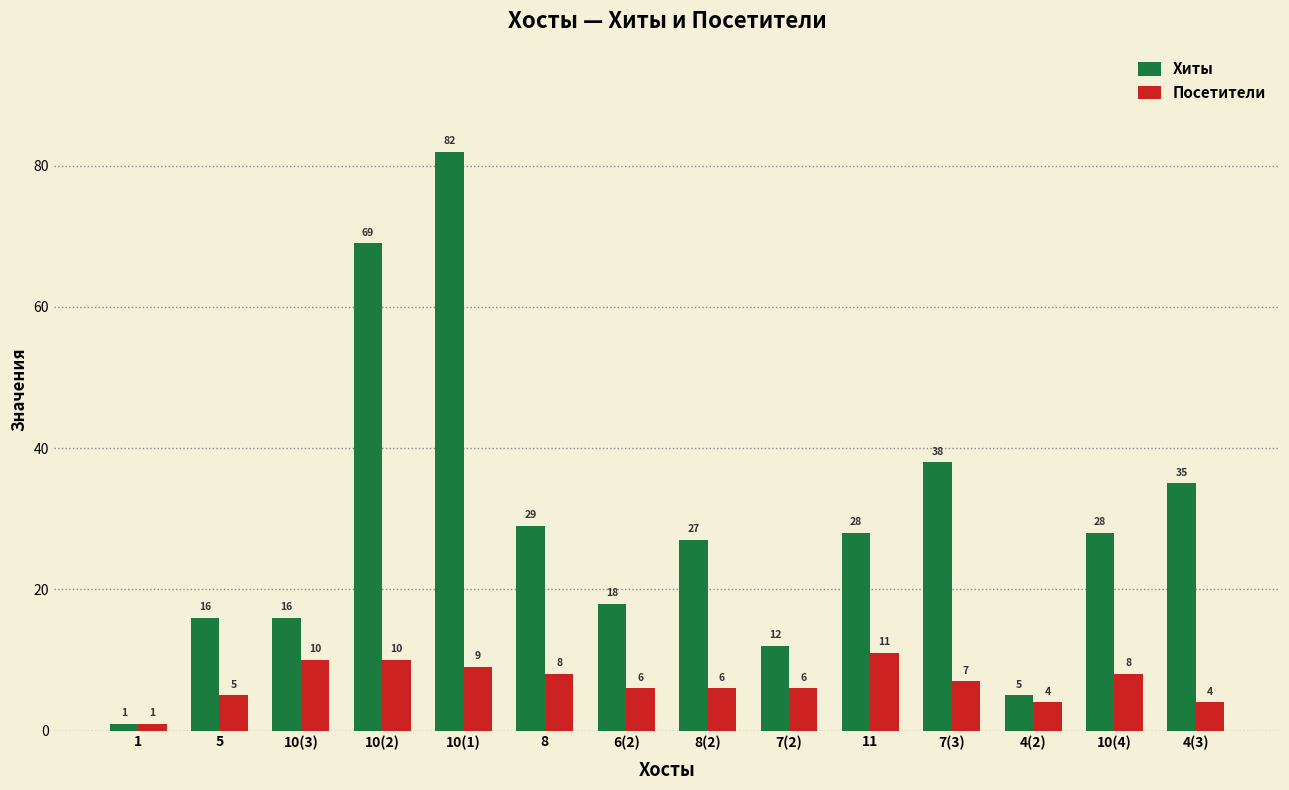

List the series in order of their peak value, highest first.

Хиты, Посетители